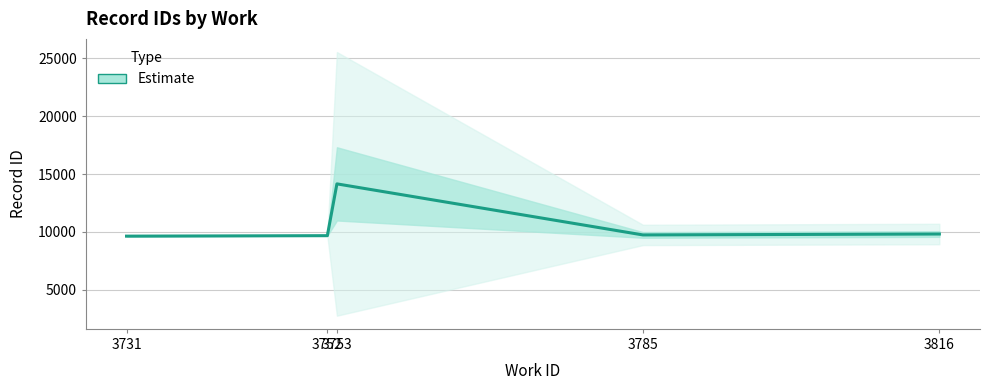

Rank the categories by value from lowest to highest.

3731, 3752, 3785, 3816, 3753